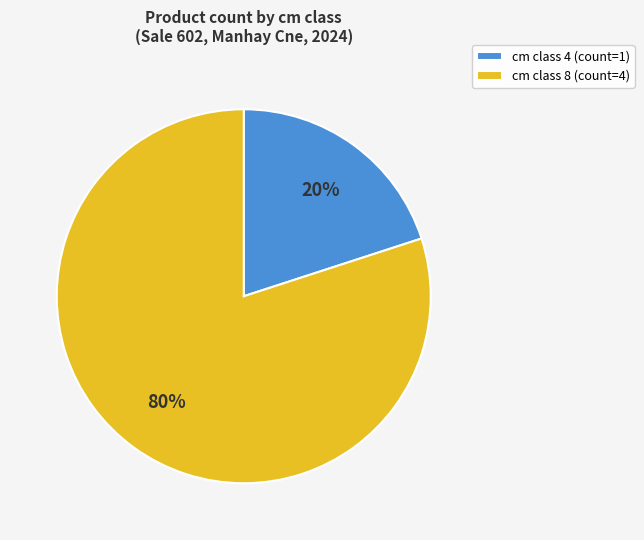

Is there a majority slice in this chart?

Yes